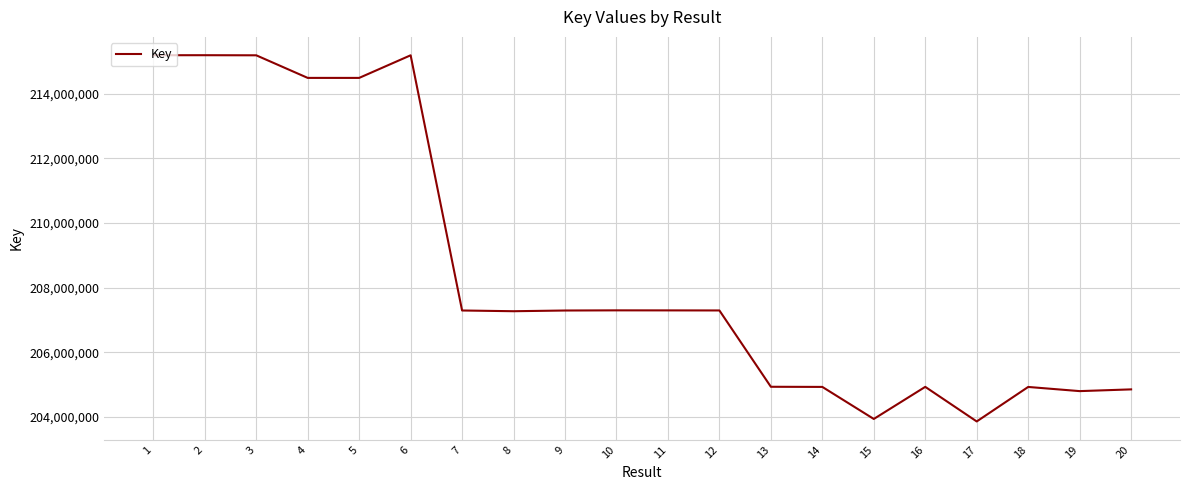

What is the greatest value displayed?

215186173